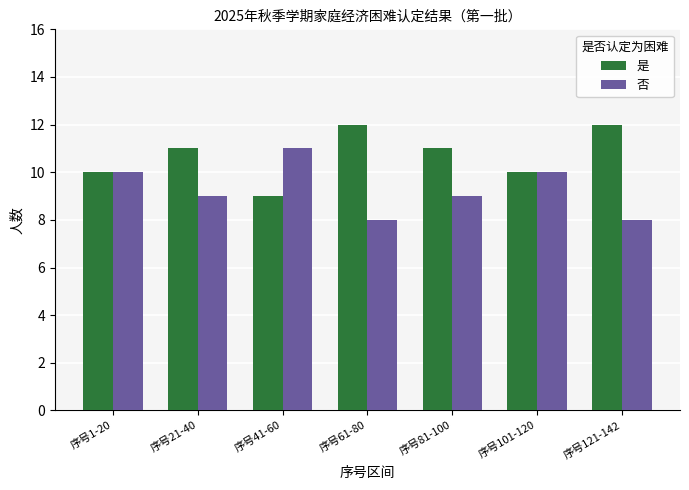

Reading left to right, list all the values displayed in this chart.

是: 10	11	9	12	11	10	12
否: 10	9	11	8	9	10	8